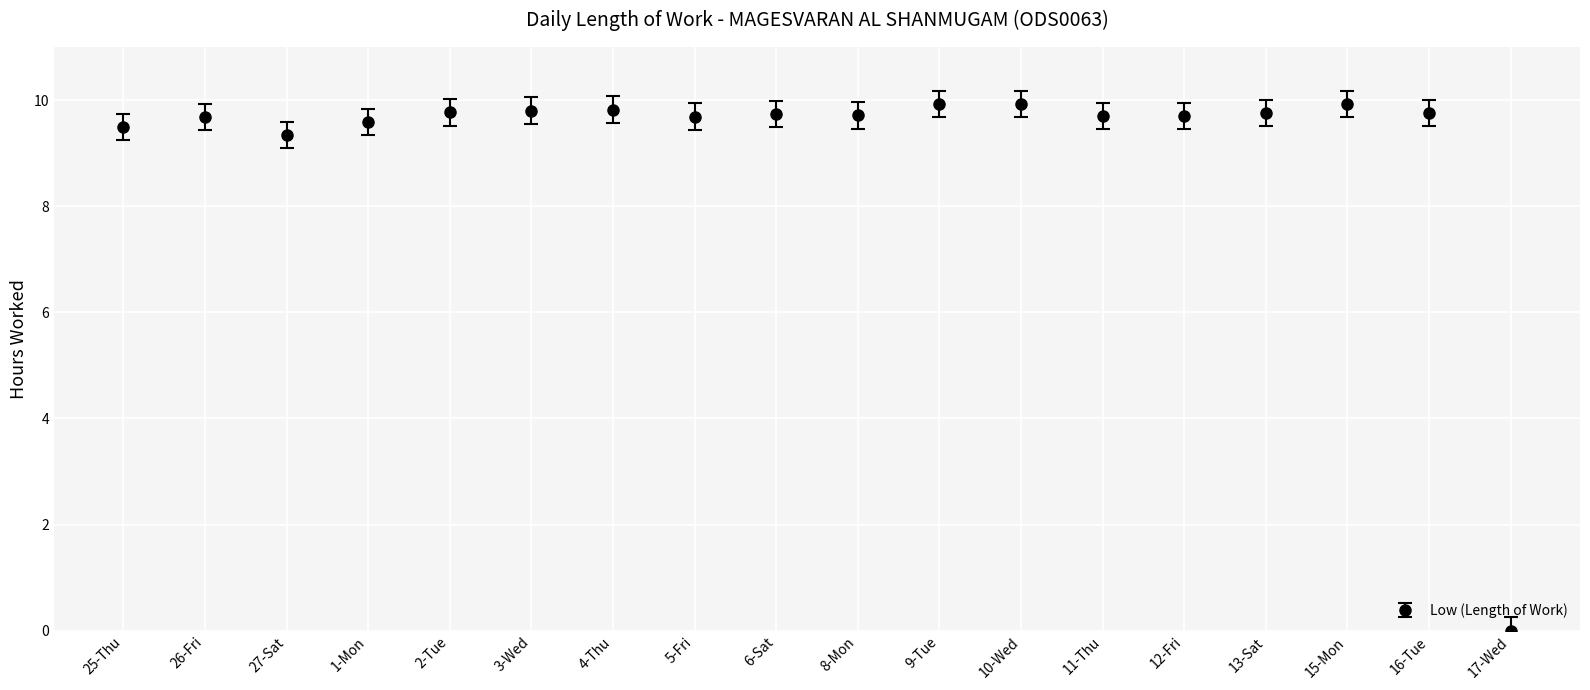

The chart shows a value of 4.1 at 6-Sat. True or false?

False